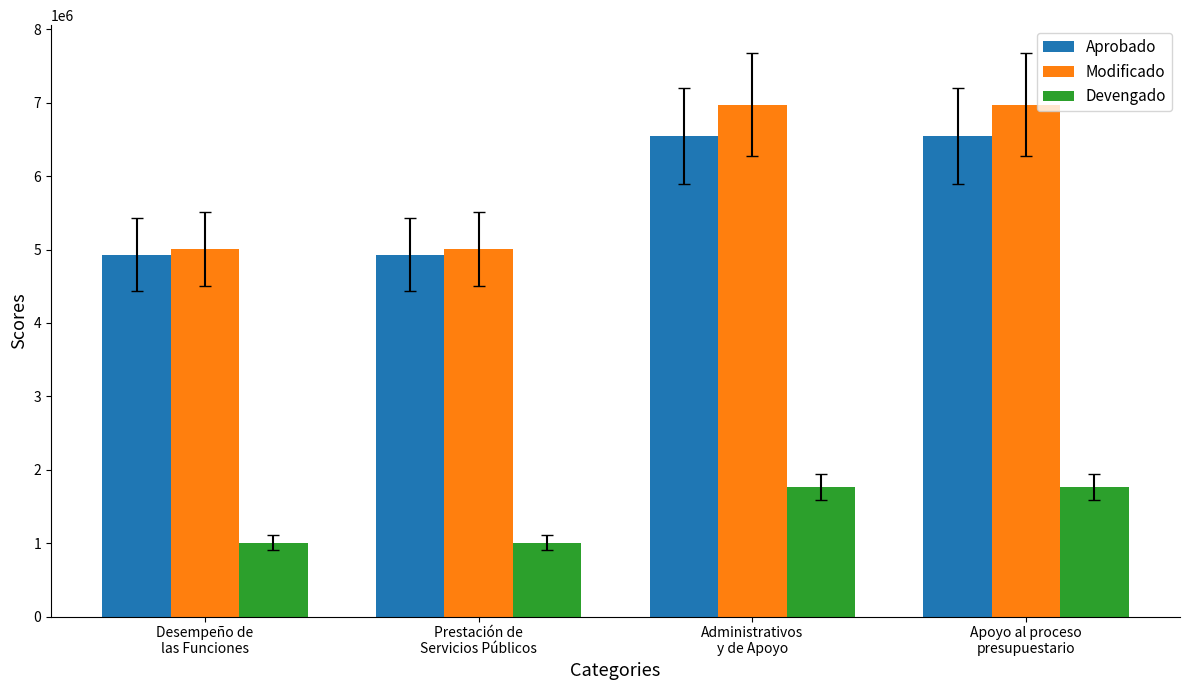

What is the difference between the second highest and second lowest values in the Aprobado series?

1610133.6